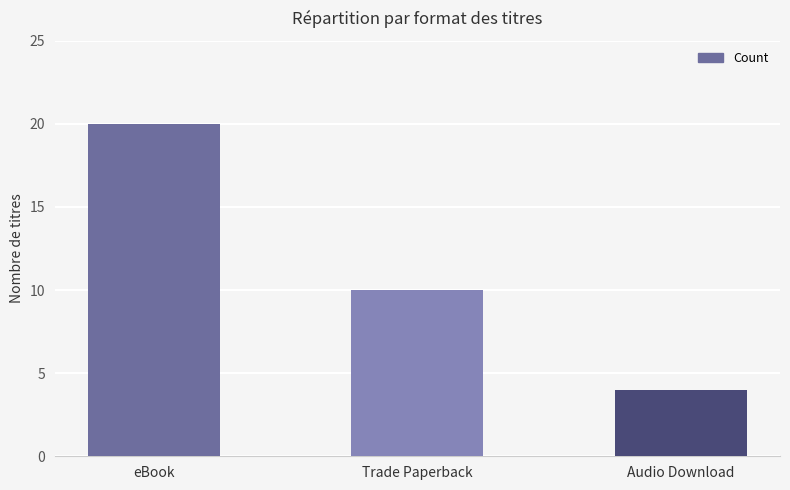

Is it true that the value at Audio Download is 4?

True